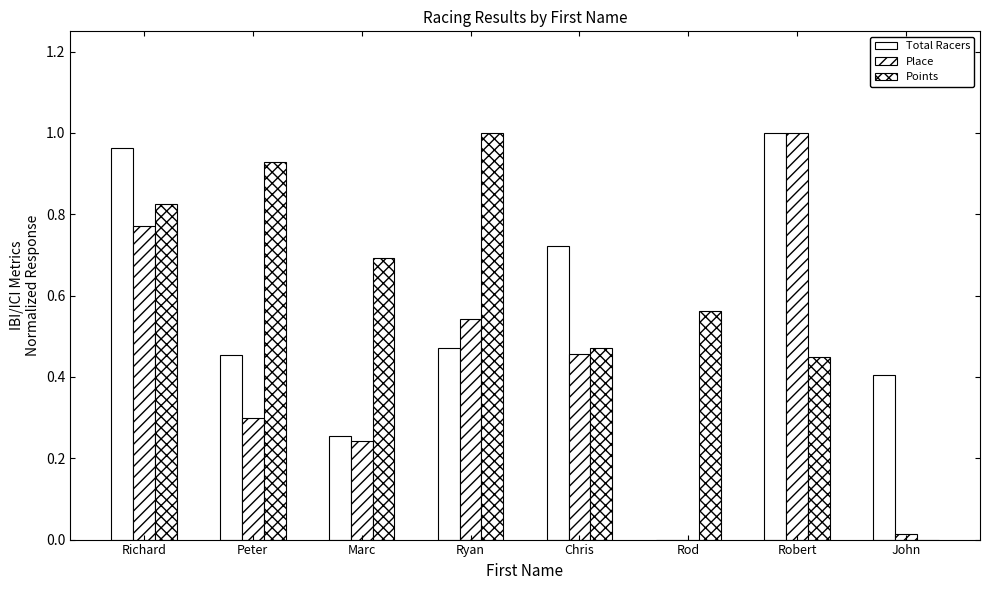

What is the spread (max minus min) of values at Richard?

0.2